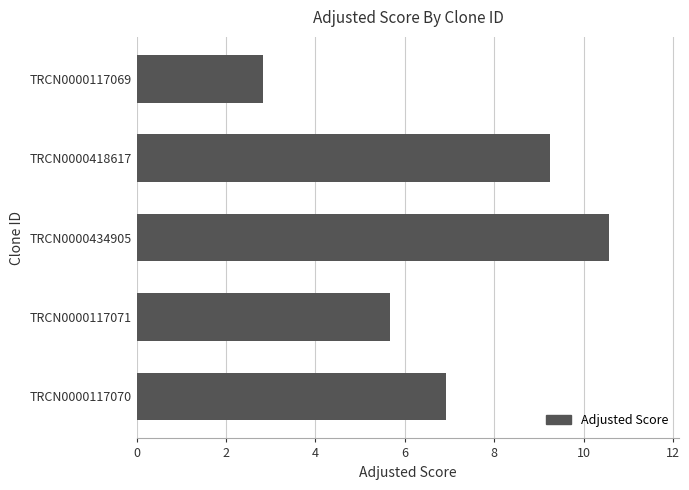

Reading bottom to top, transcribe all the data shown in this chart.

TRCN0000117070=6.9	TRCN0000117071=5.7	TRCN0000434905=10.6	TRCN0000418617=9.2	TRCN0000117069=2.8